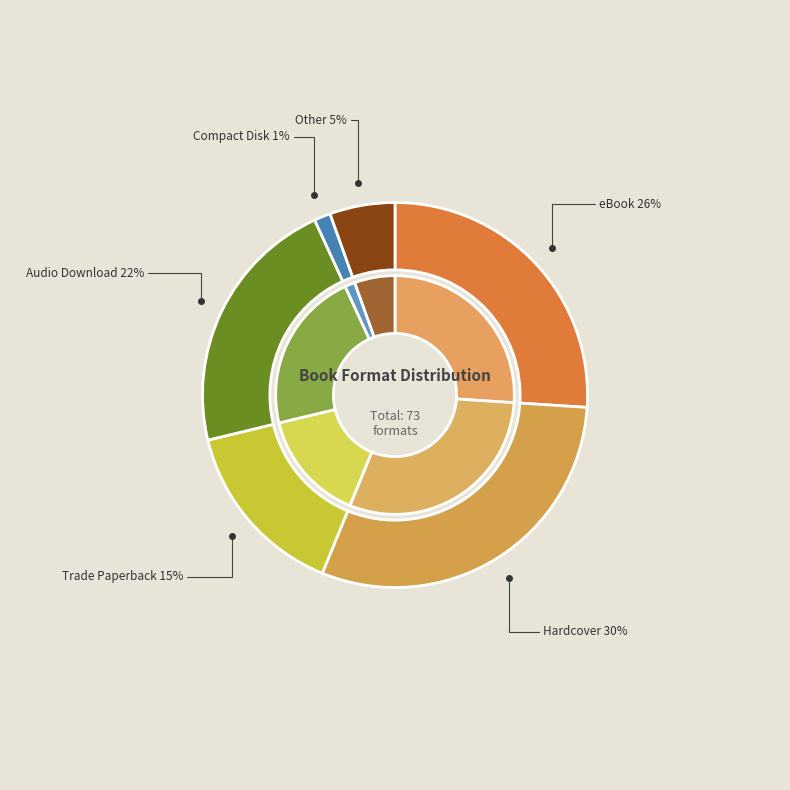

Combined, what portion of the pie is Audio Download and Hardcover?

52.1%